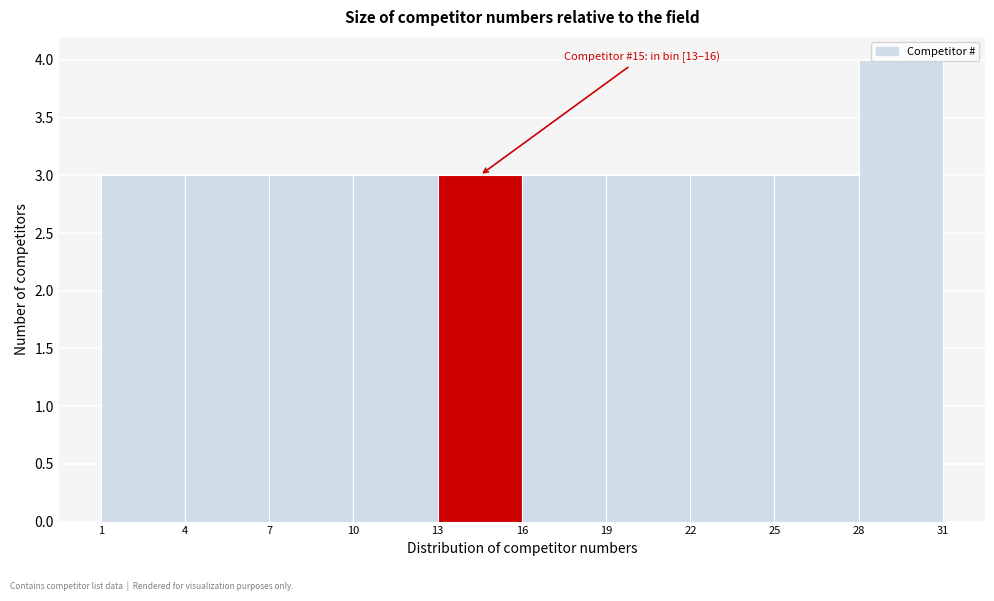

Which range on the x-axis has the tallest bar?

28 to 31